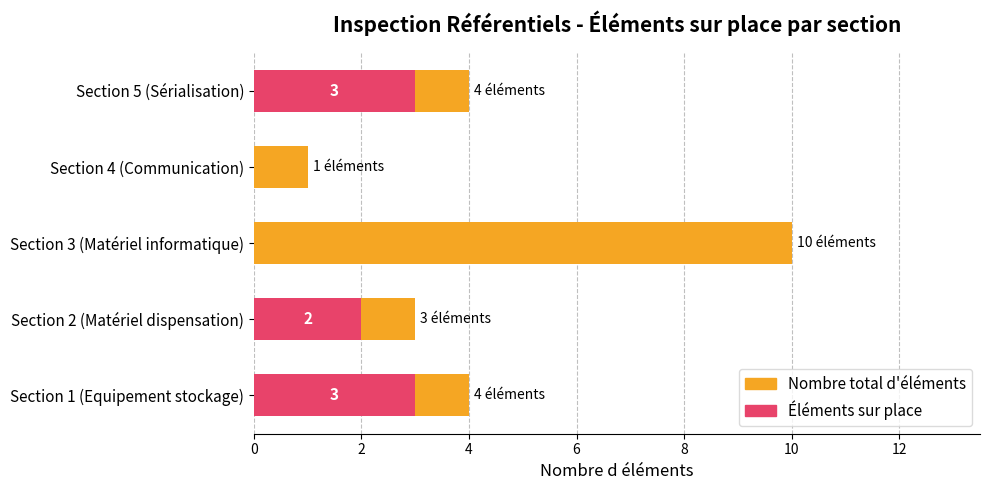

Which series changed the most between Section 2 (Matériel dispensation) and Section 3 (Matériel informatique)?

Nombre total d'éléments